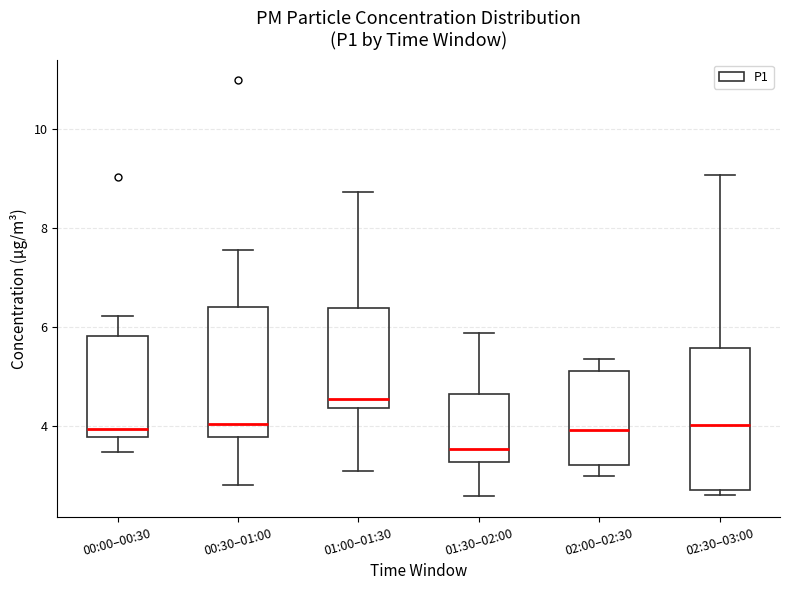

Comparing the boxes themselves (not the whiskers), which one is the tallest?

02:30–03:00